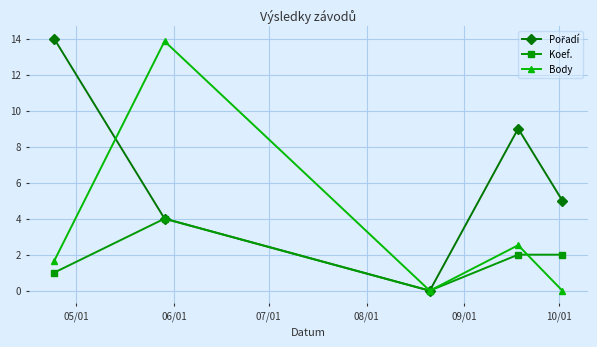

What is the greatest value displayed?

14.0